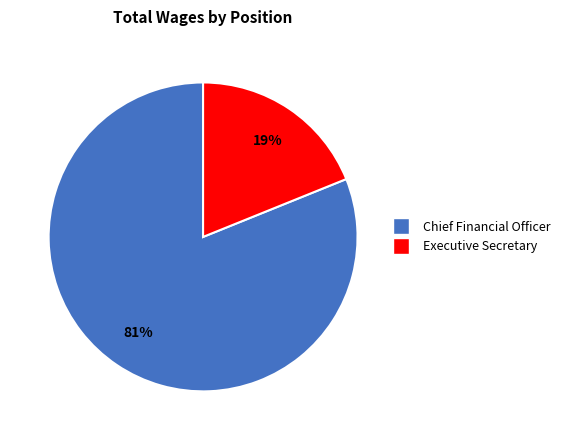

How many segments does this pie chart have?

2